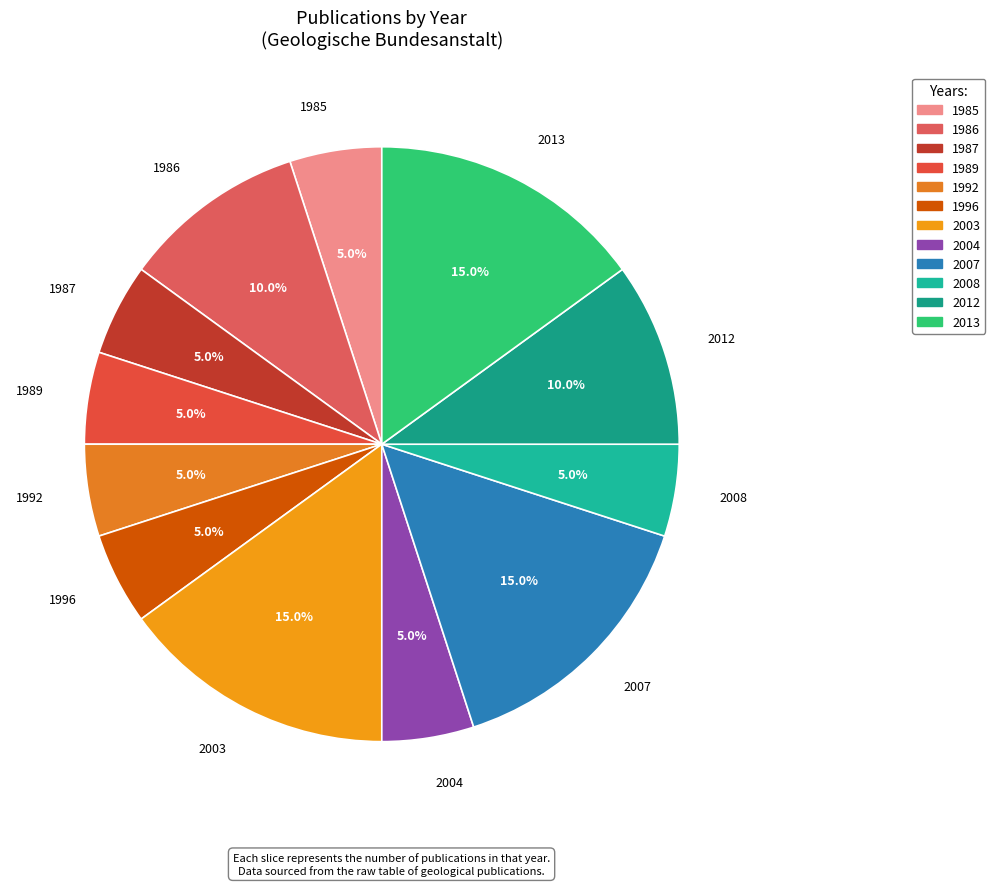

What percentage is the 1992 slice, to the nearest percent?

5%